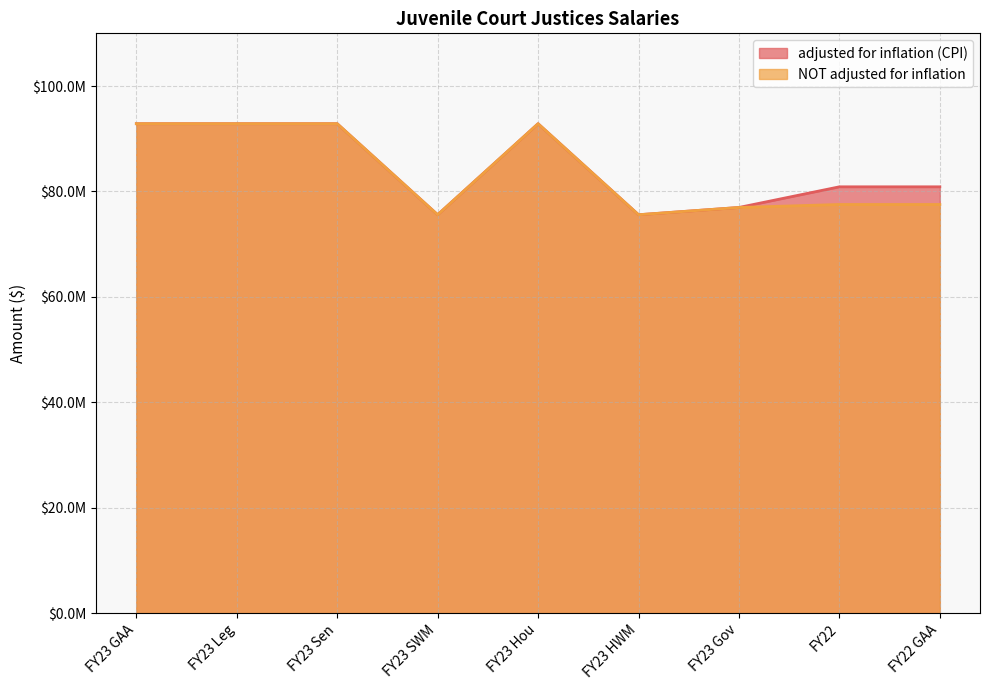

At which category does adjusted for inflation (CPI) reach its first local peak?

FY23 Hou